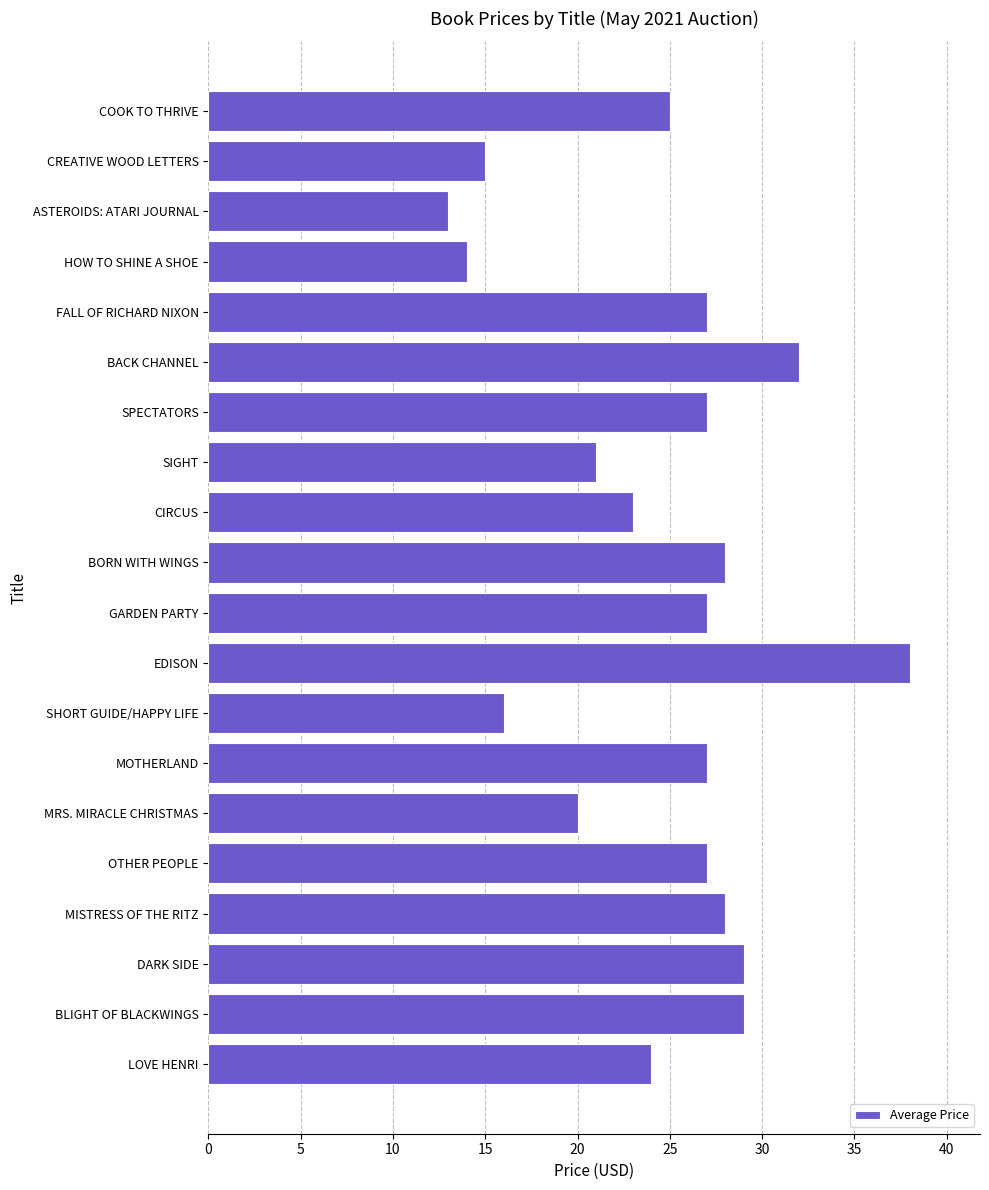

Is it true that the value at MRS. MIRACLE CHRISTMAS is 4.5?

False